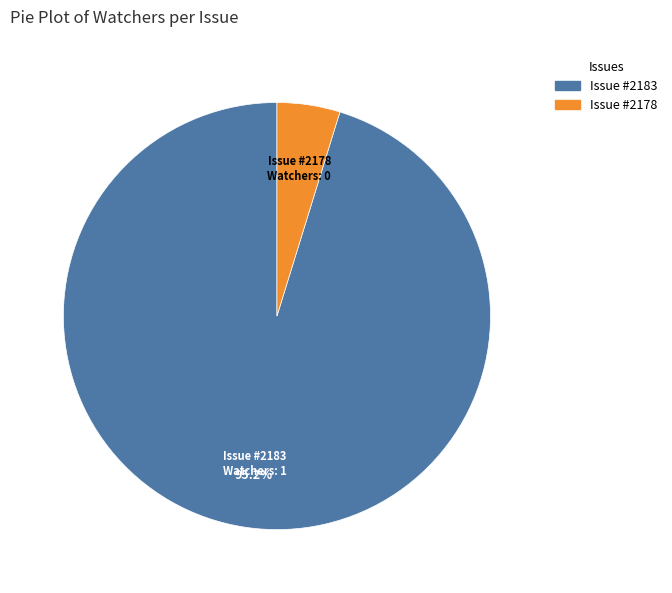

Is there any slice that represents more than half of the pie?

Yes